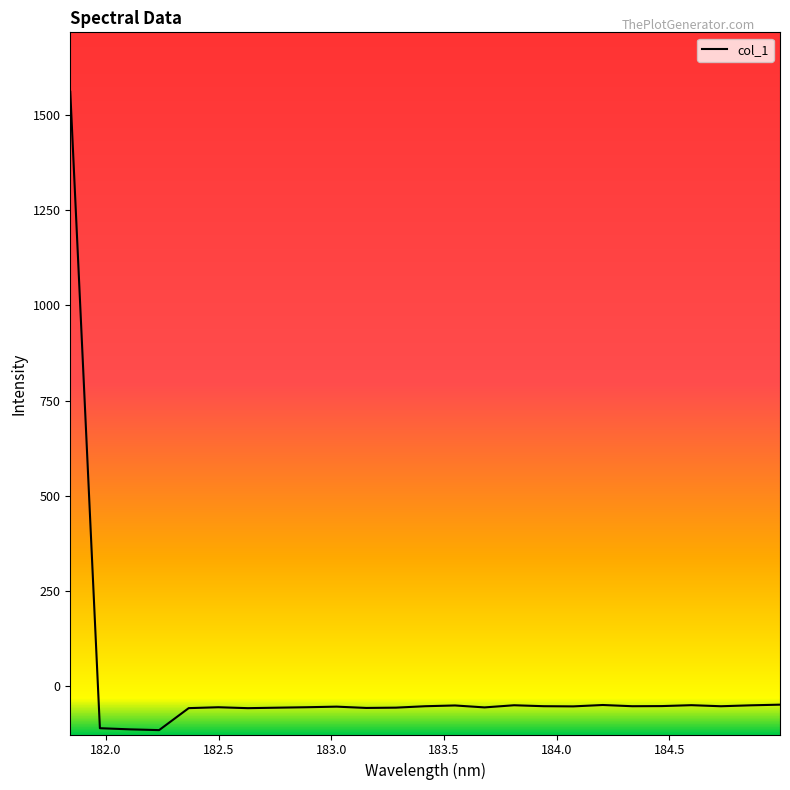

How many values are above zero?

1